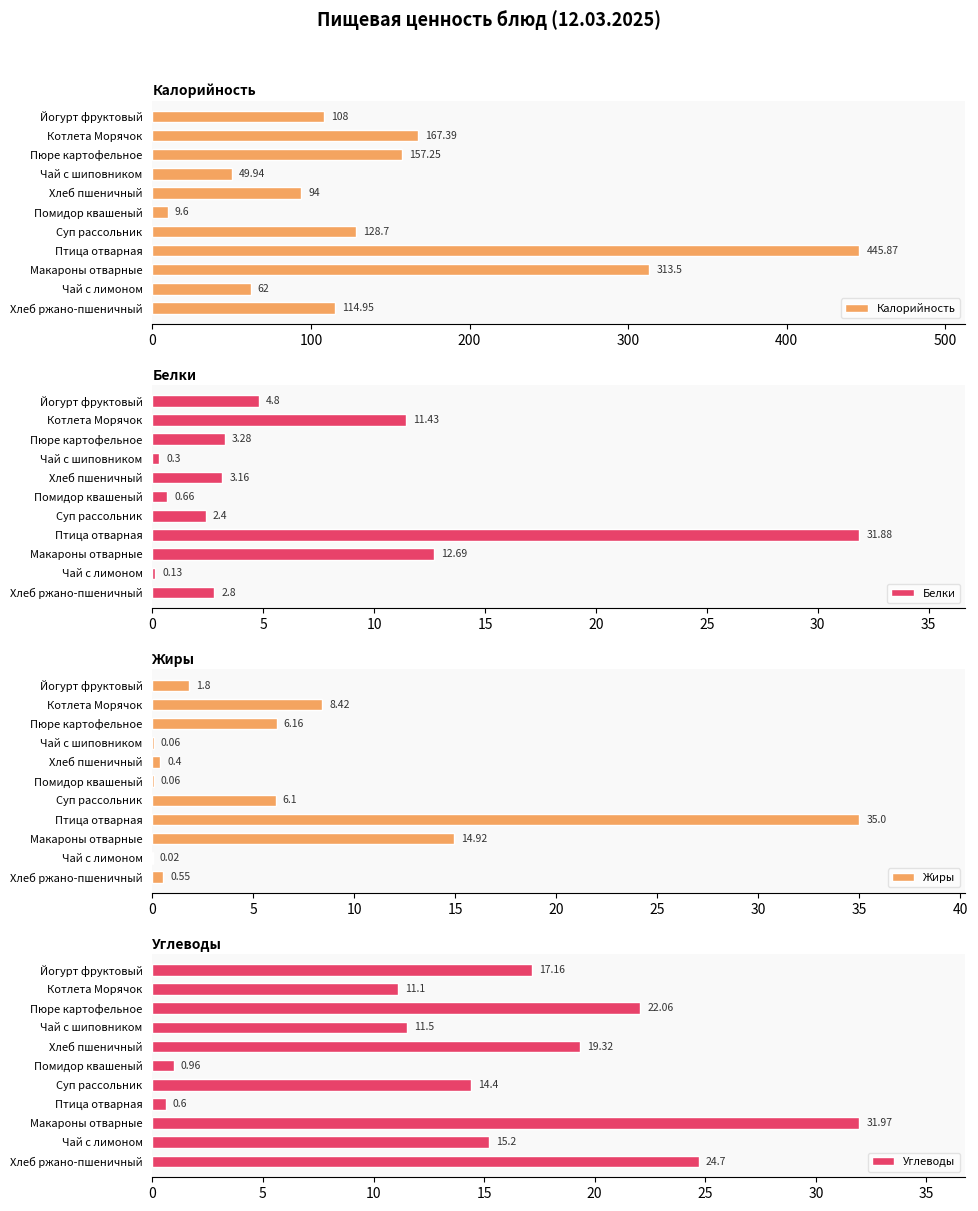

Rank the categories by Белки value from lowest to highest.

Чай с лимоном, Чай с шиповником, Помидор квашеный, Суп рассольник, Хлеб ржано-пшеничный, Хлеб пшеничный, Пюре картофельное, Йогурт фруктовый, Котлета Морячок, Макароны отварные, Птица отварная